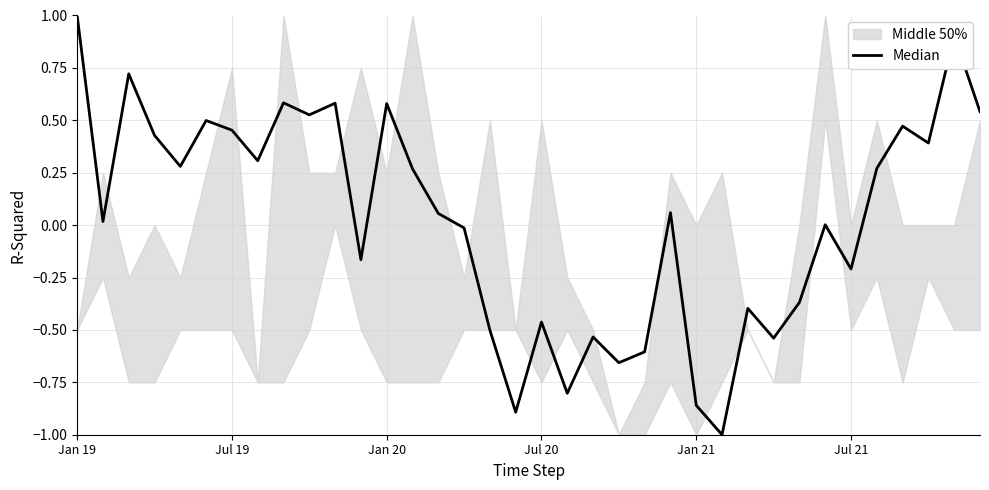

How many values exceed 0?

21